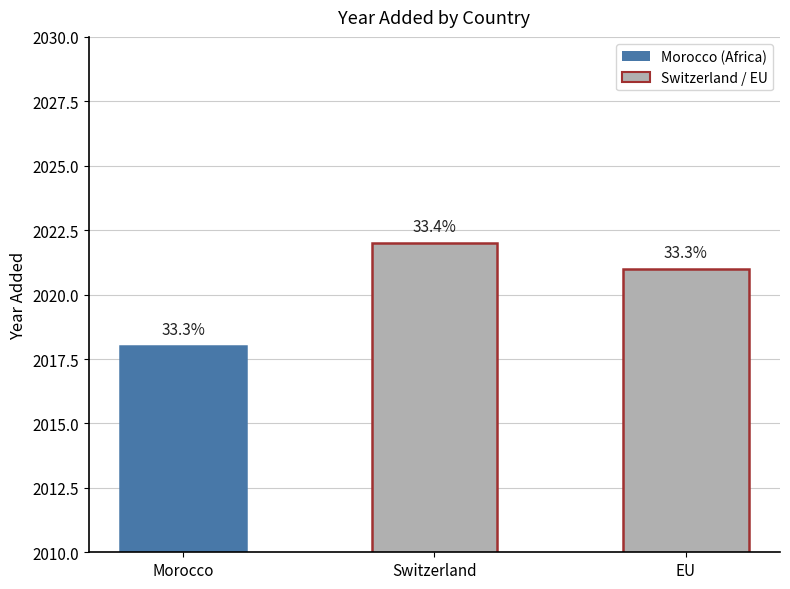

Count the values in the range 2018 to 2022.

3